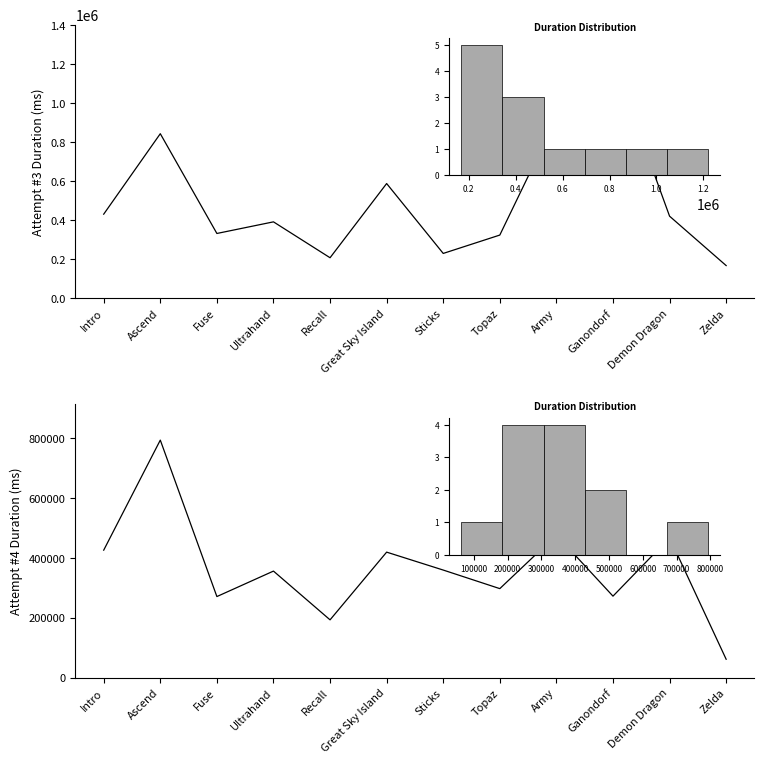

List the series in order of their peak value, lowest first.

Attempt #4's Duration (ms), Attempt #3's Duration (ms)